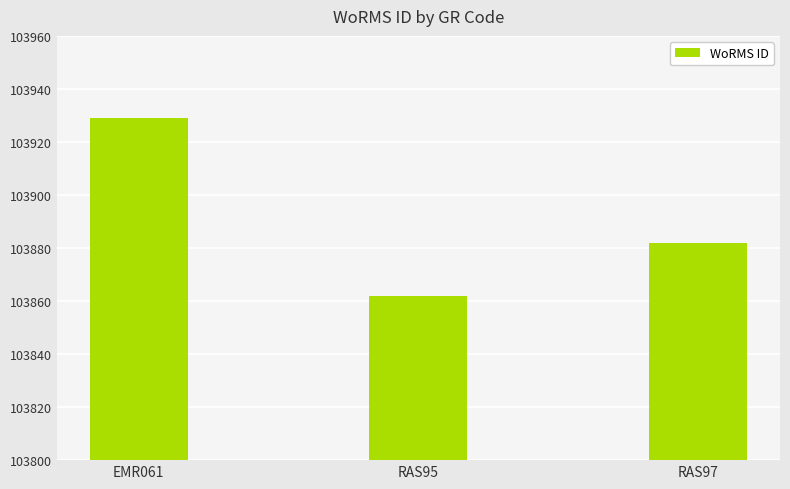

How many series are shown in this chart?

1